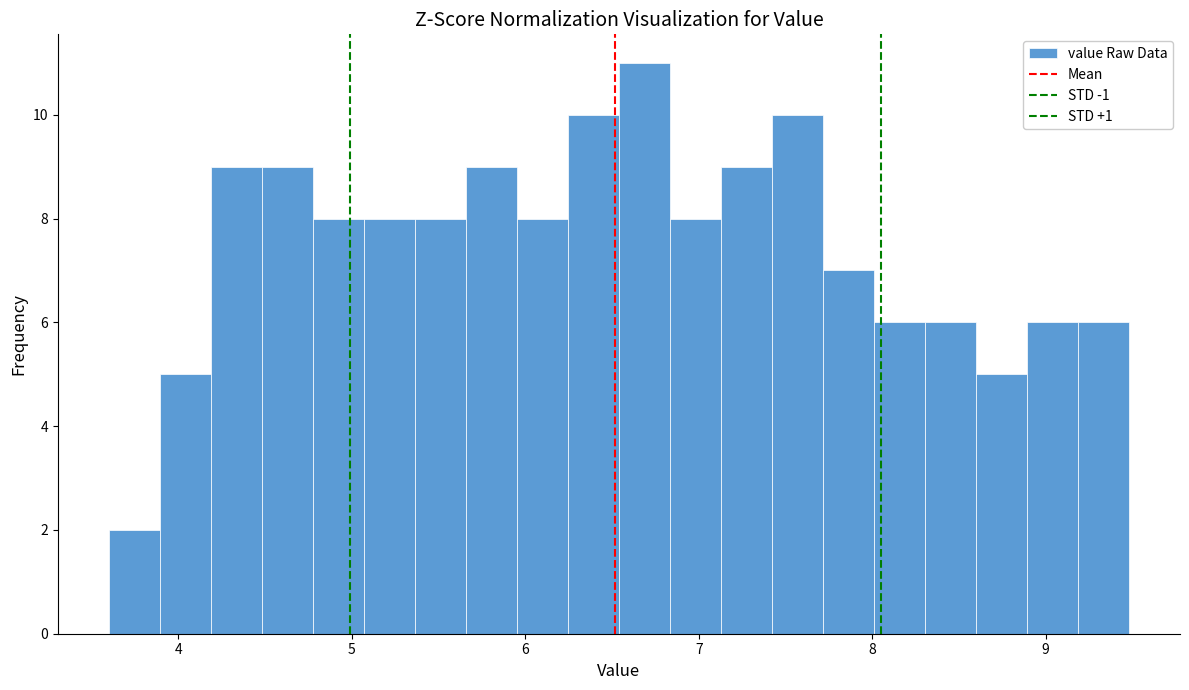

Around what value on the x-axis is the tallest bar? Give the approximate position of its centre, as read against the axis.

6.7